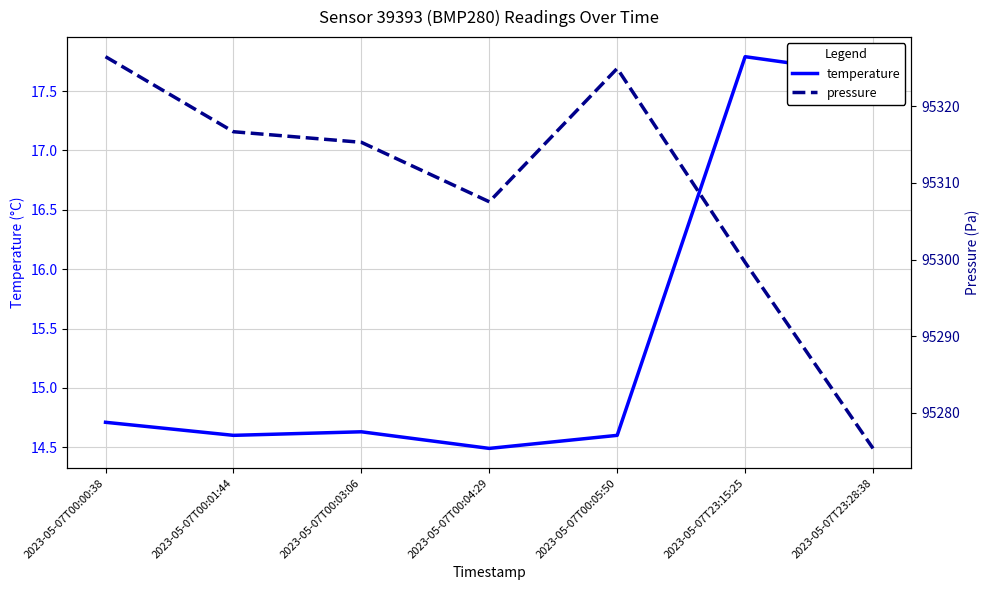

True or false: temperature has more than 0 points higher than both neighbors.

True